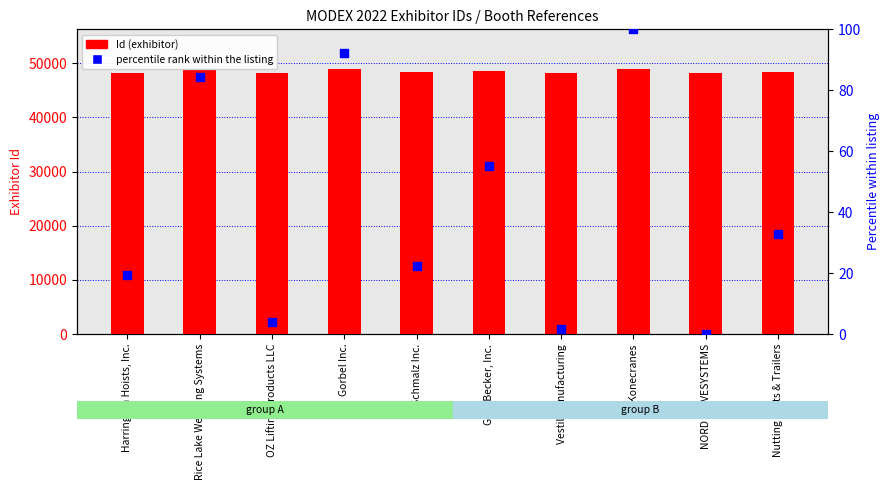

At how many categories does at least one series exceed 38435?

10